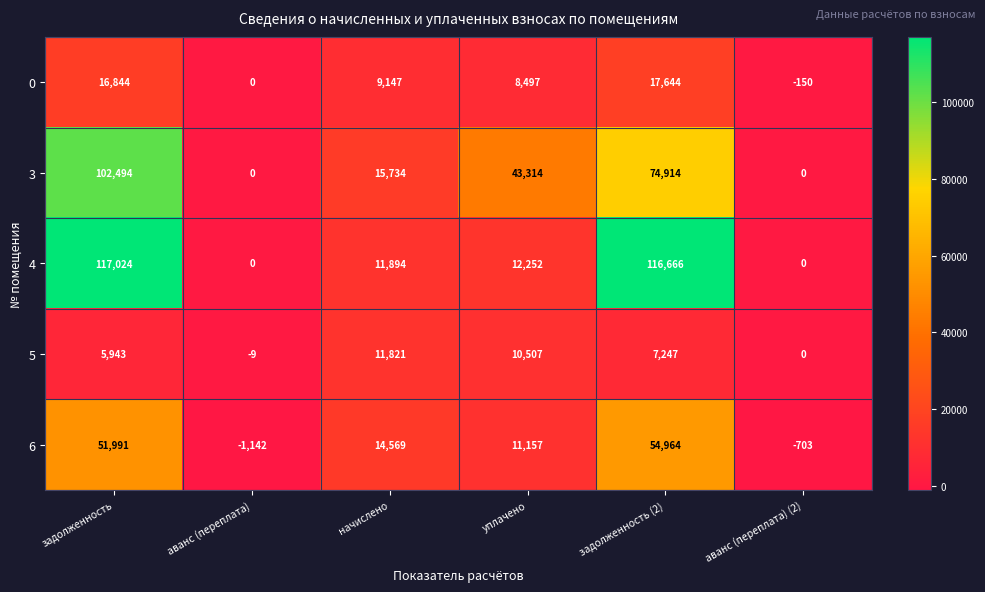

At how many categories does at least one series exceed 45750?

2